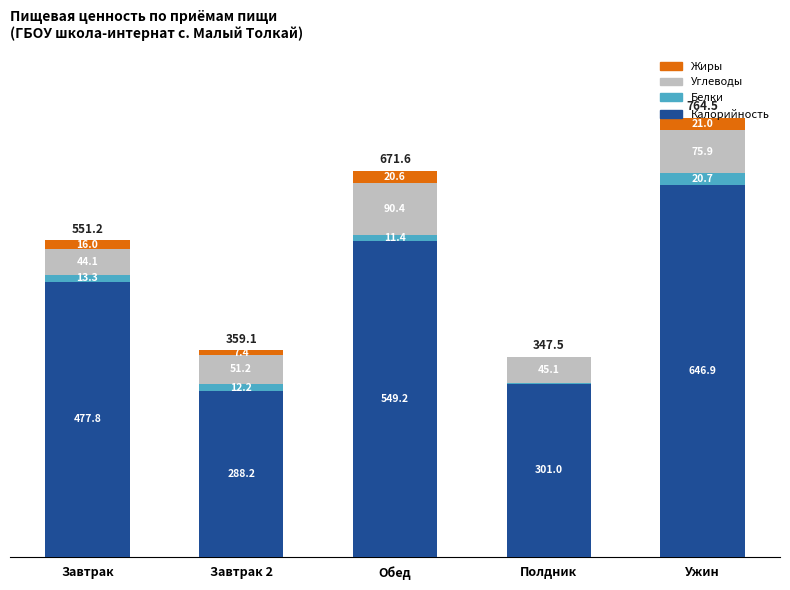

At which label does Калорийность reach its peak?

Ужин